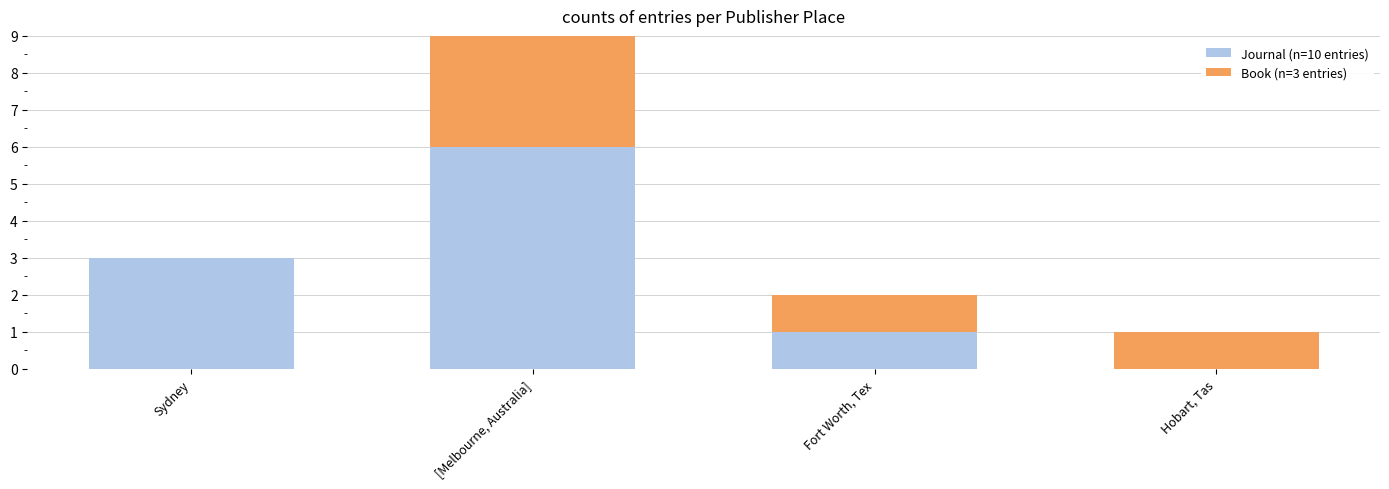

How many positive values does the Journal (n=10 entries) series have?

3